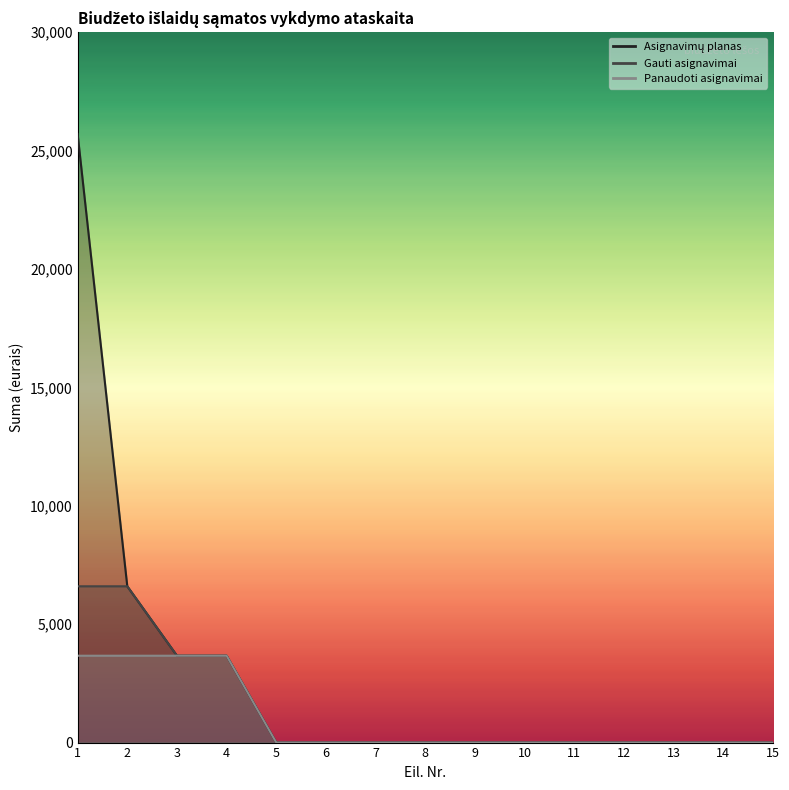

At 4, list the series in order from largest to smallest.

Asignavimų planas, Gauti asignavimai, Panaudoti asignavimai